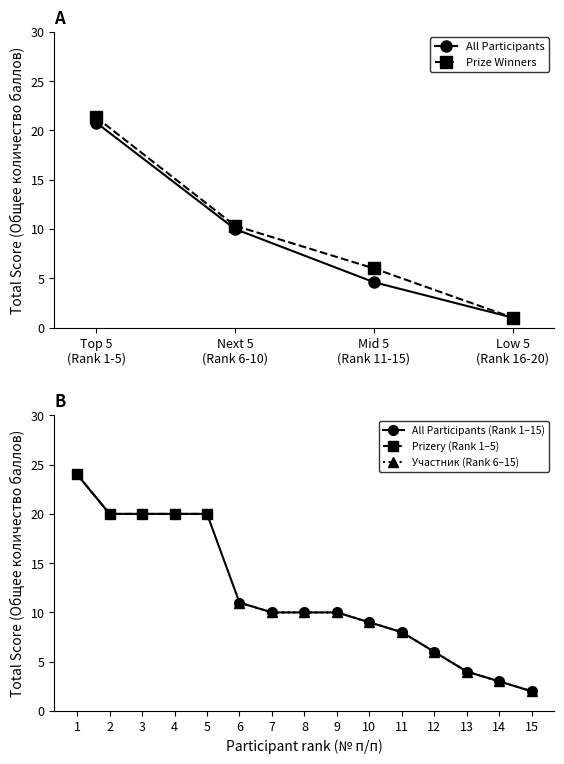

Is this an area chart (filled region under the line)?

No